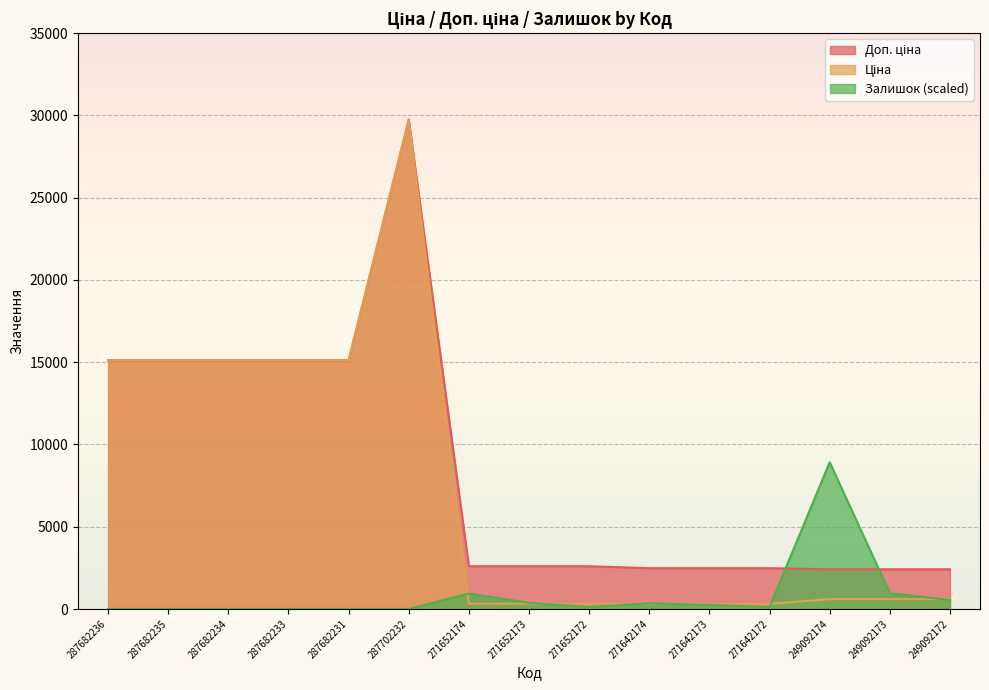

Which series changed the most between 271652172 and 249092174?

Залишок (scaled)